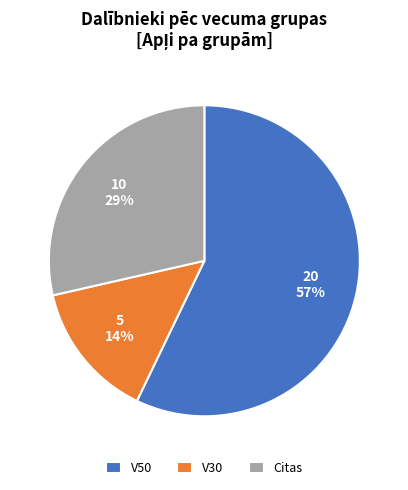

Which has a higher value, V30 or V50?

V50